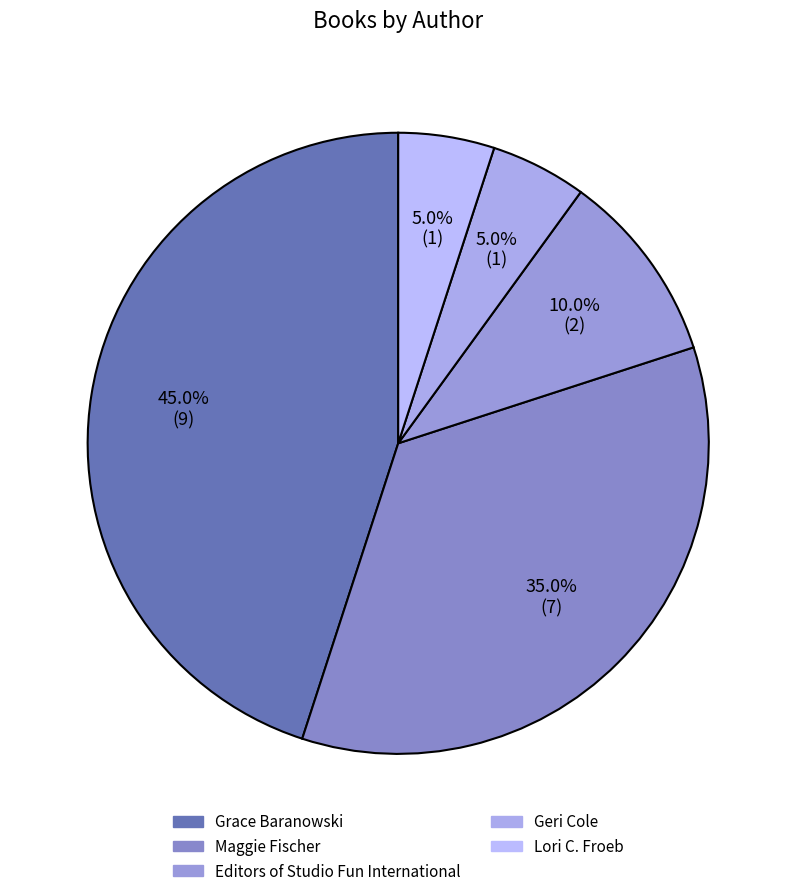

To the nearest percent, what is the difference between the largest and smallest slice percentages?

40%